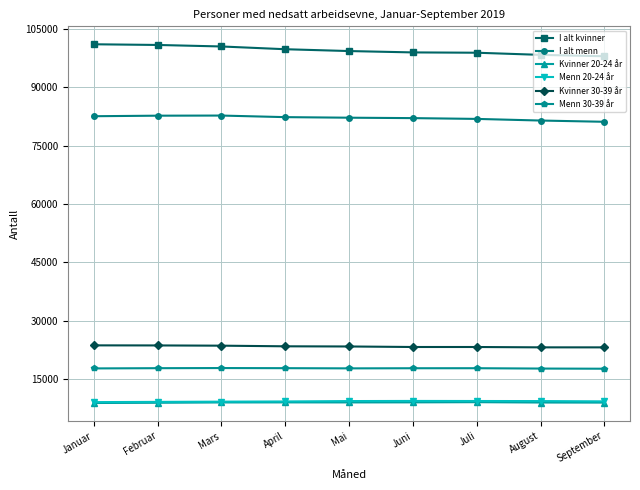

What is the sum of the Kvinner 20-24 år values at Juni and Juli?

17950